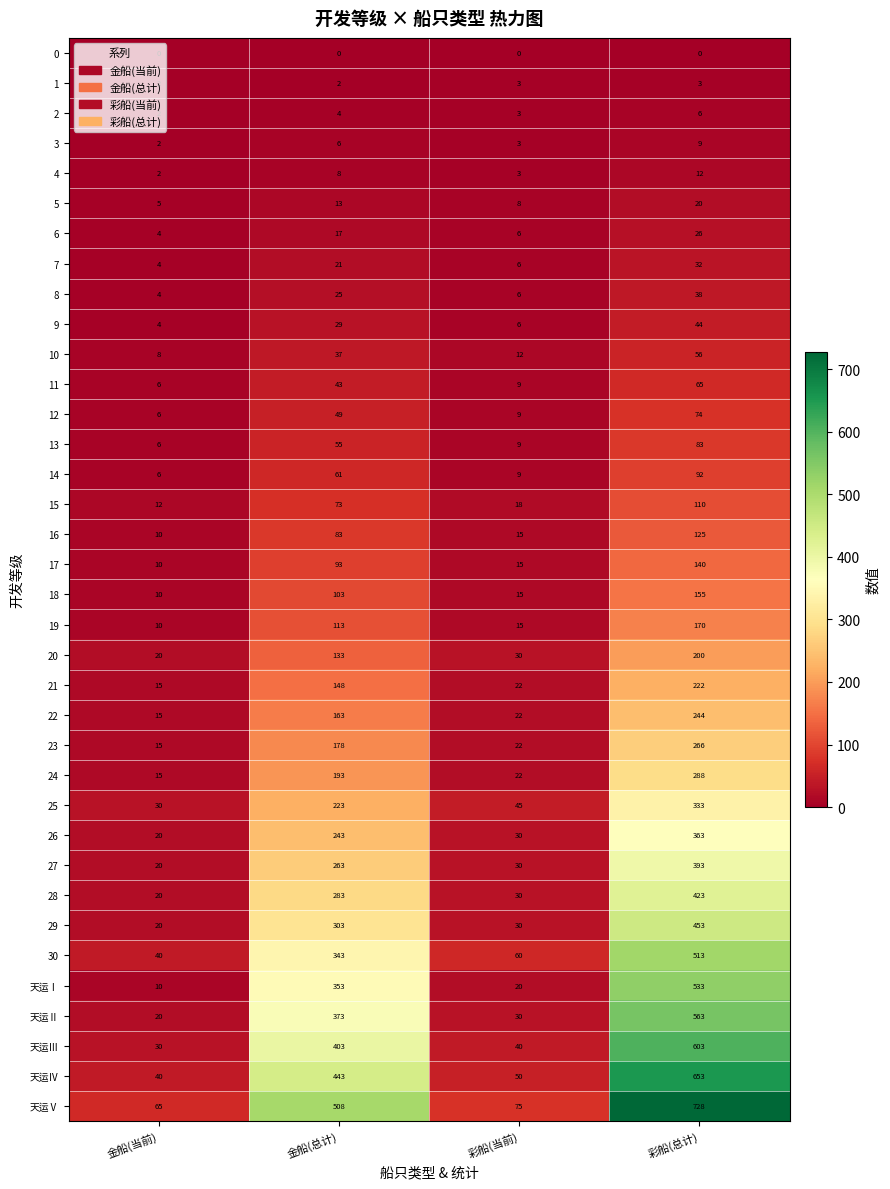

At which label does 5 reach its peak?

彩船(总计)